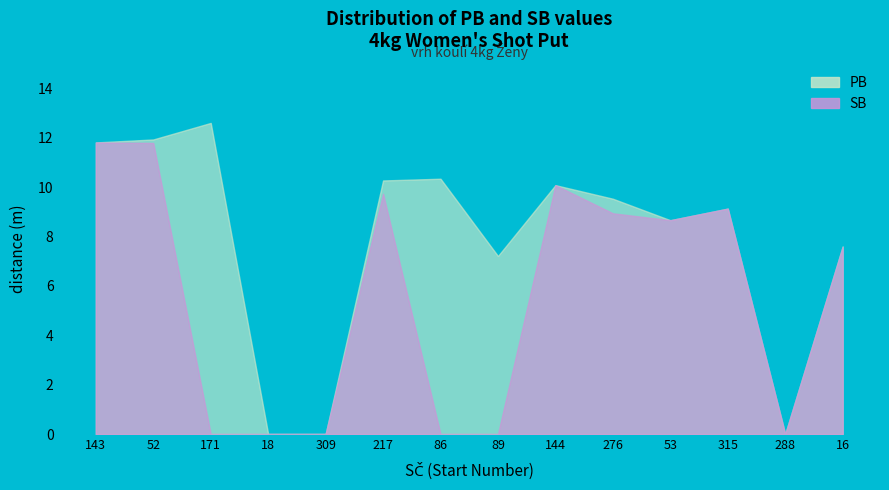

At which label is SB closest to 5?

16